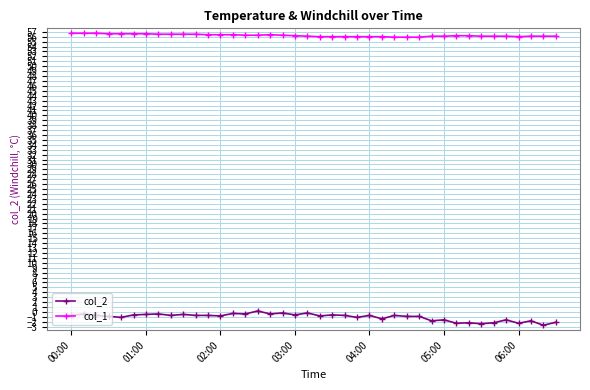

At how many categories does at least one series exceed 12?

40